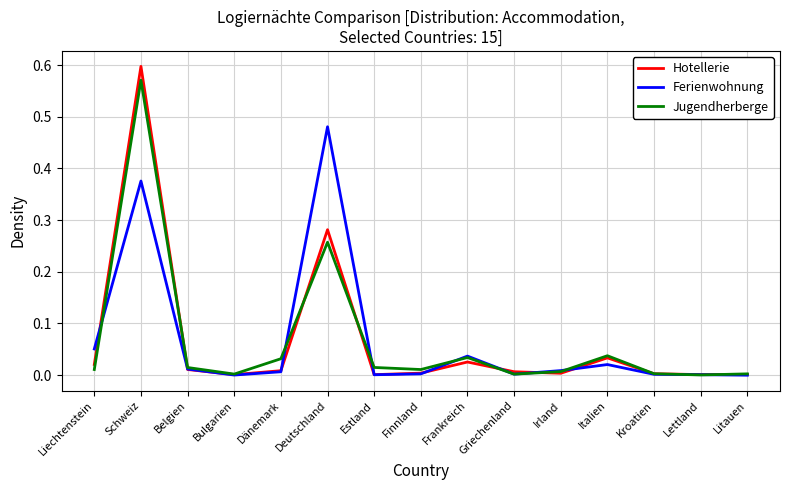

At which category is the sum across all series the highest?

Schweiz